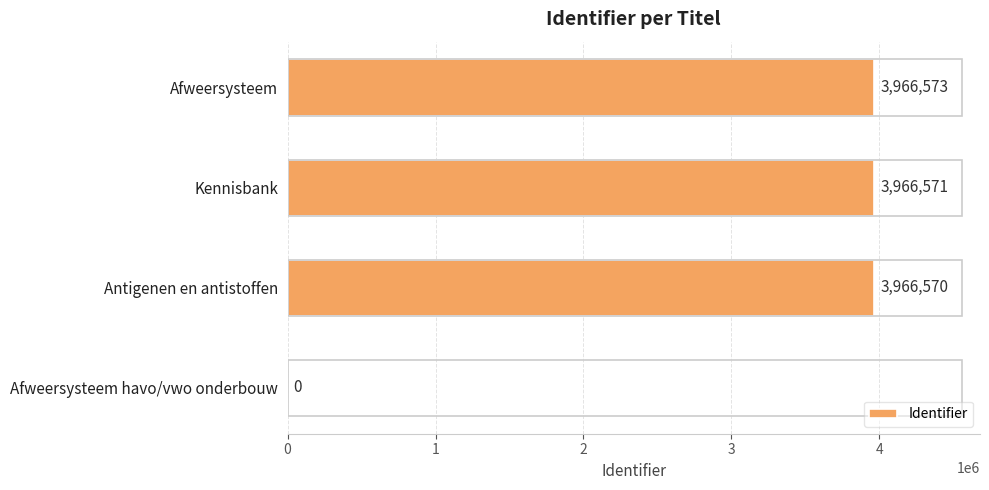

Which label corresponds to the largest value in the chart?

Afweersysteem